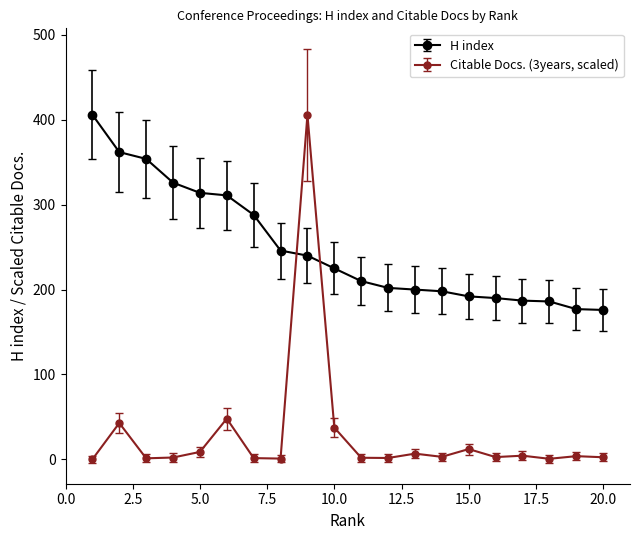

What is the value of the H index point at the 19th from the left?

177.0